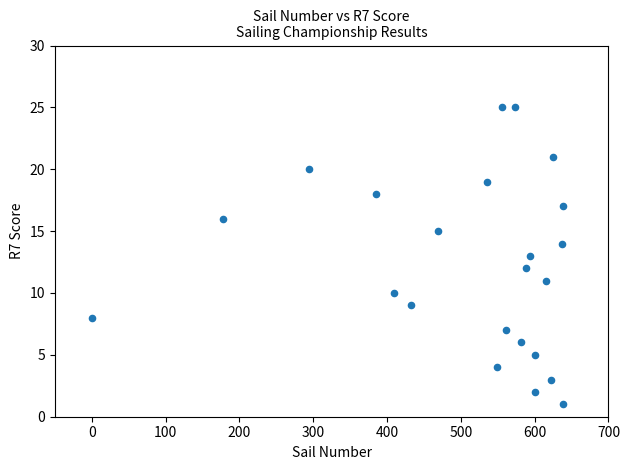

What is the range of X values (max minus min)?

639